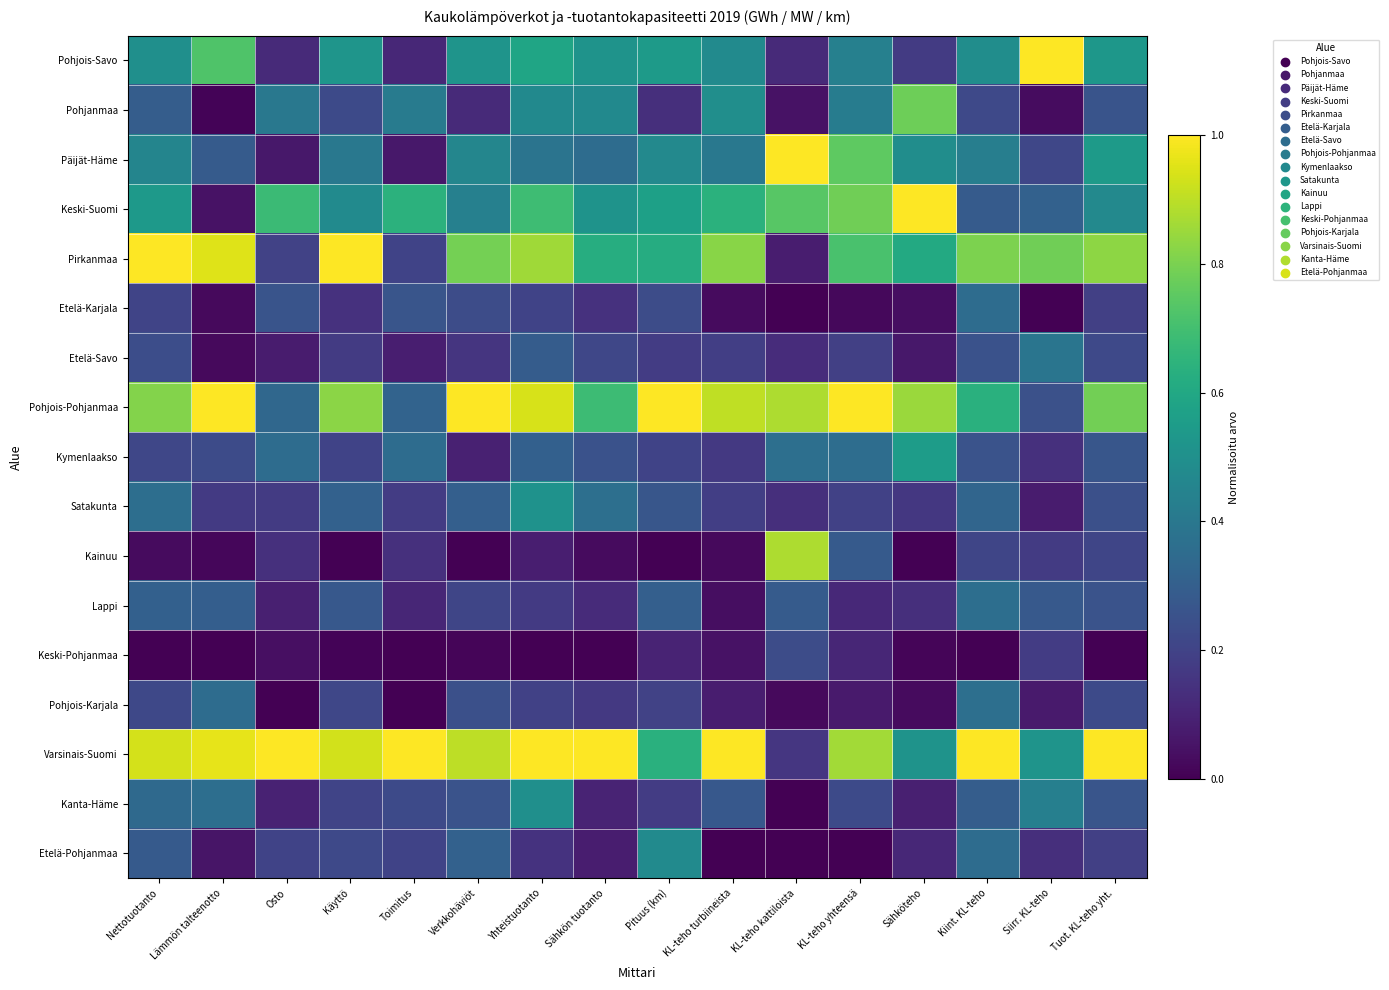

At how many categories does at least one series exceed 0?

16